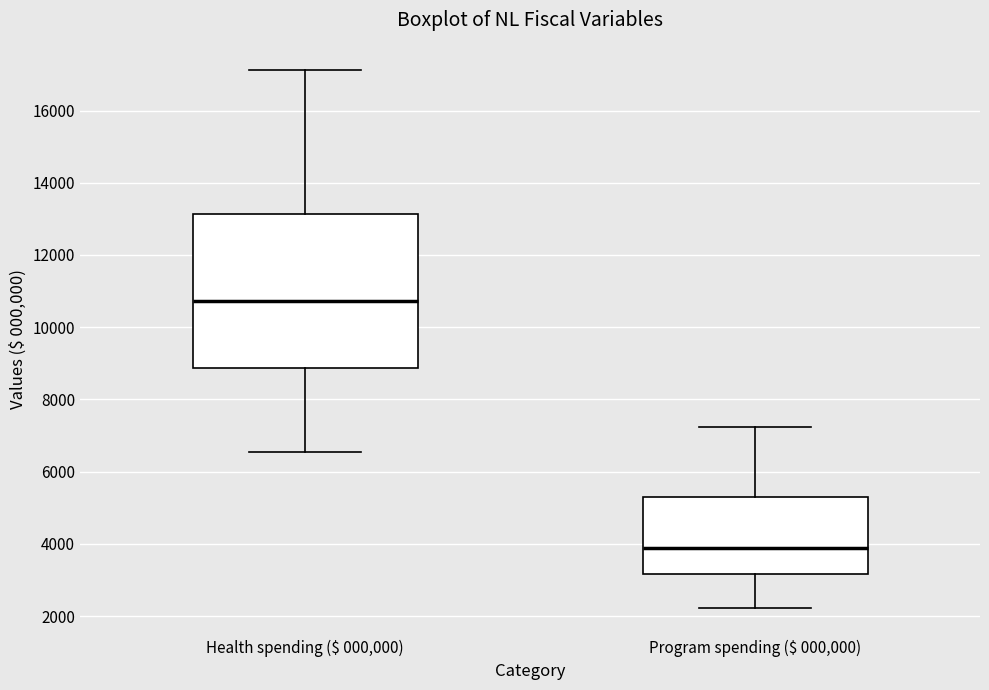

Comparing the boxes themselves (not the whiskers), which one is the tallest?

Health spending ($ 000,000)